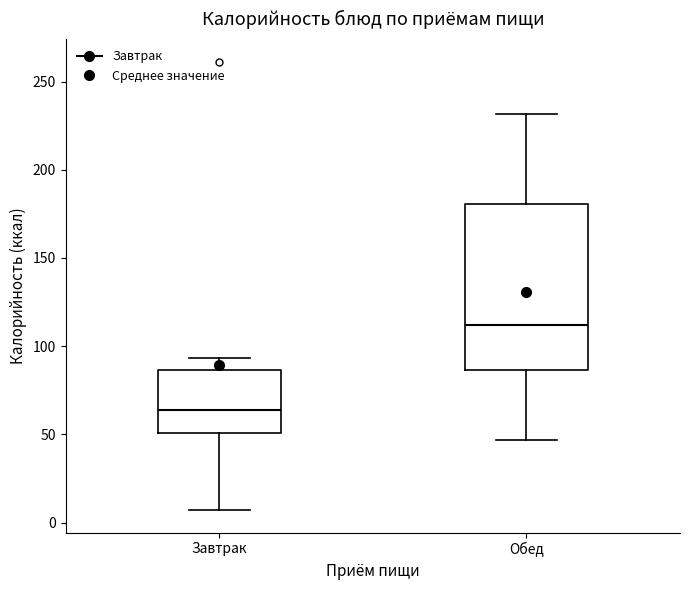

Where is the upper edge of the box for Обед on the y-axis? The values are not printed on the chart, so give them approximately, as read against the axis.

180